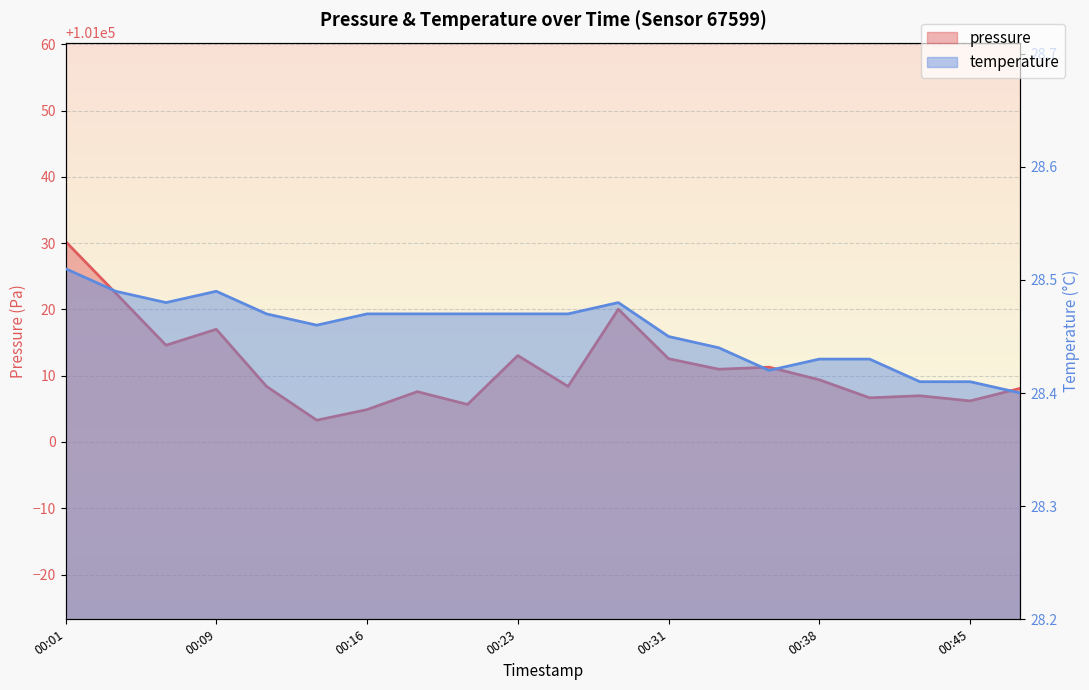

True or false: pressure and temperature intersect in this chart.

False